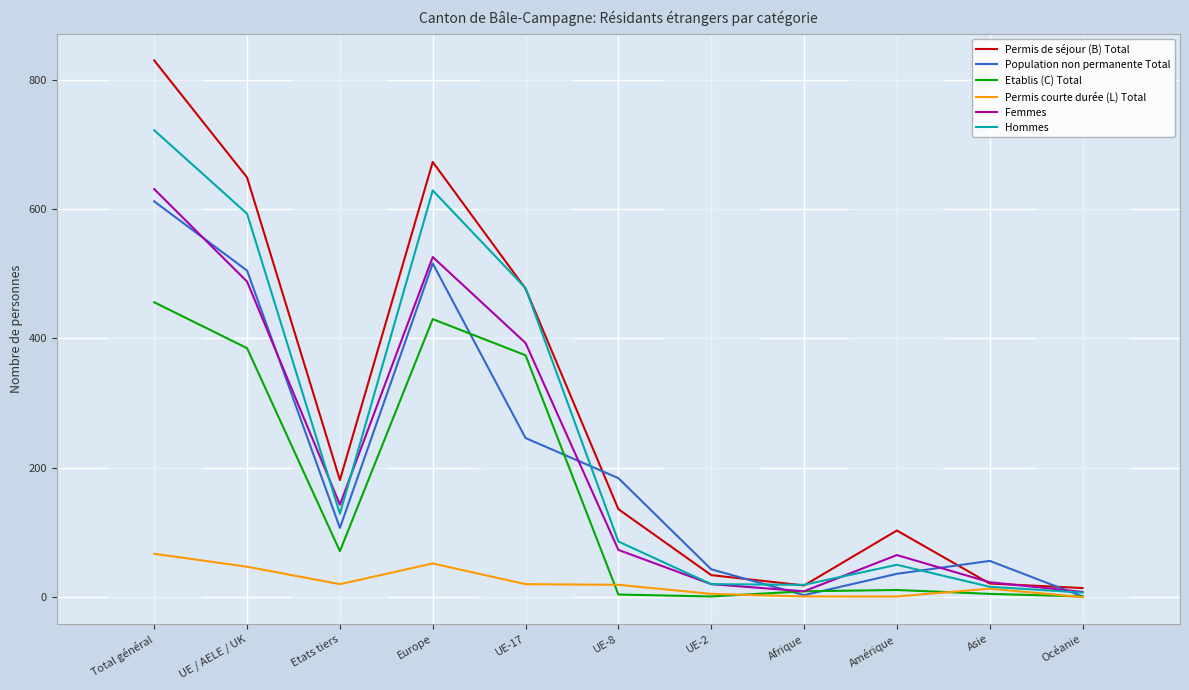

Is the value of Permis de séjour (B) Total at Etats tiers greater than the value of Femmes at Amérique?

Yes